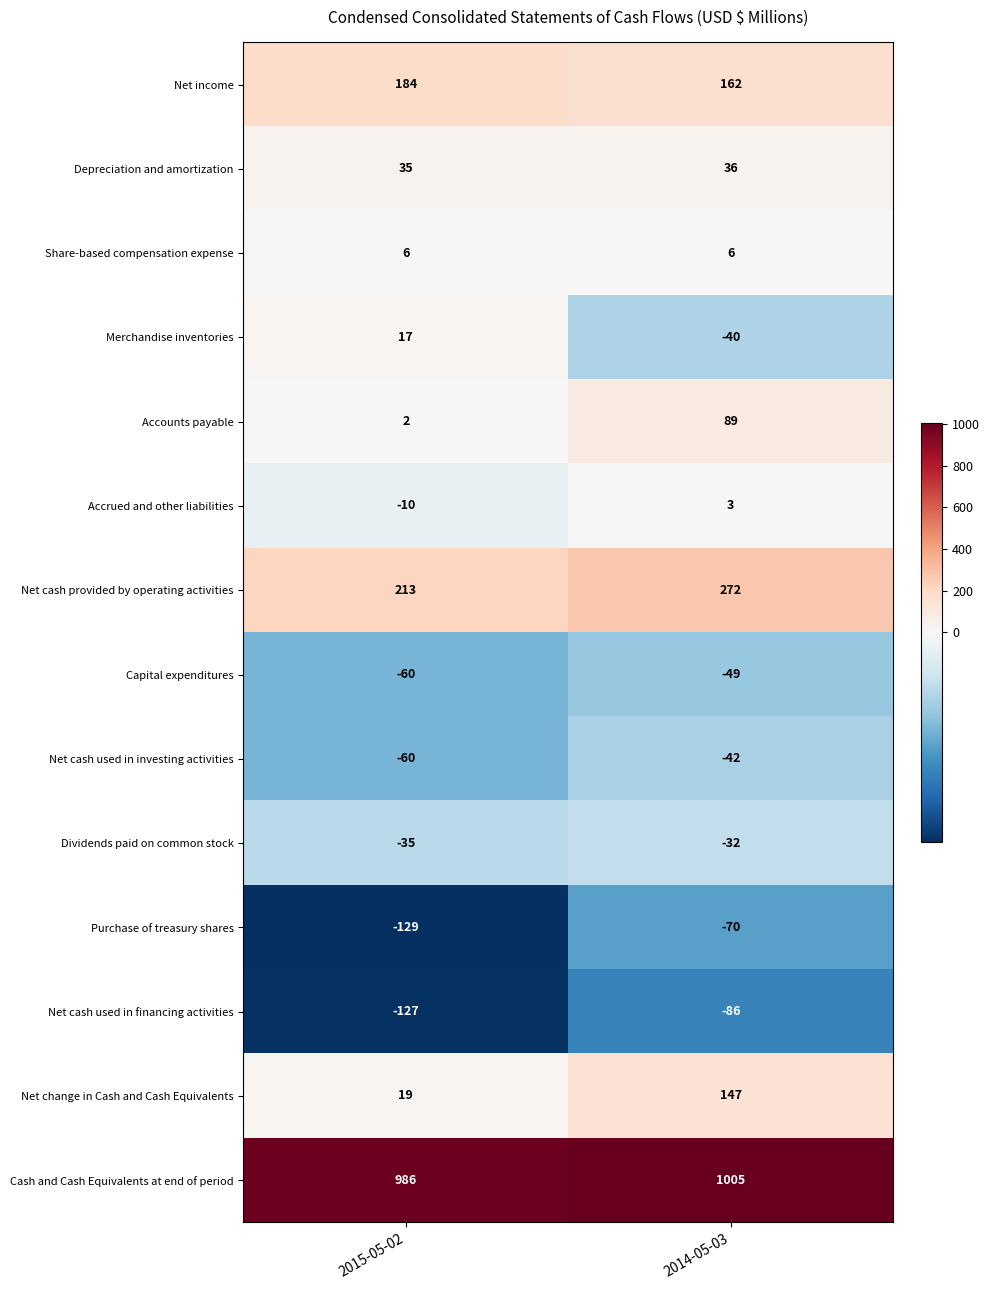

What is the sum of all Net cash used in investing activities values?

-102